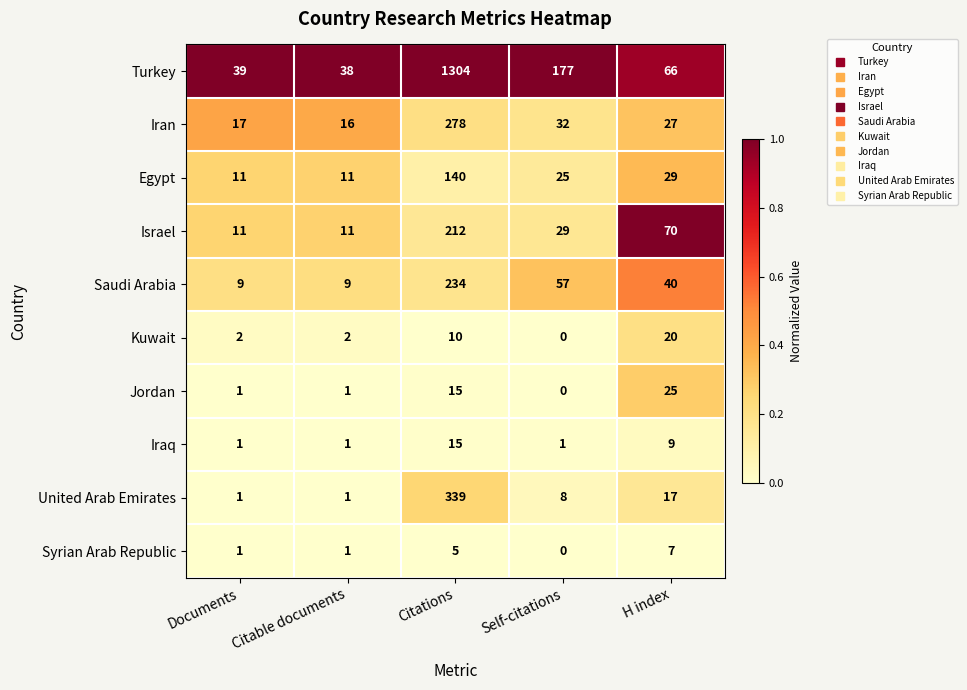

Which label corresponds to the smallest value in the chart?

Self-citations